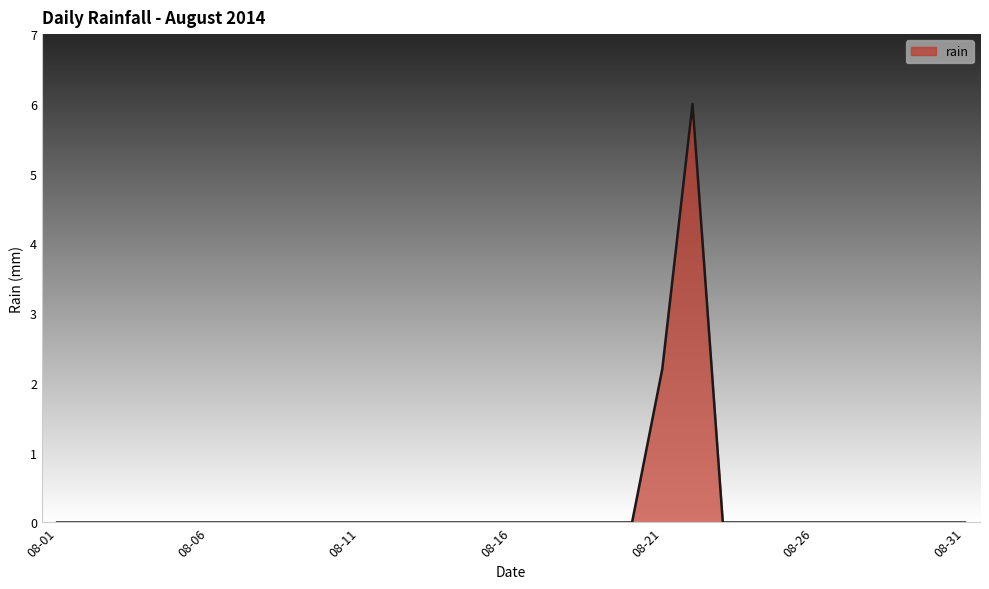

Count the values in the range 0 to 1.

29